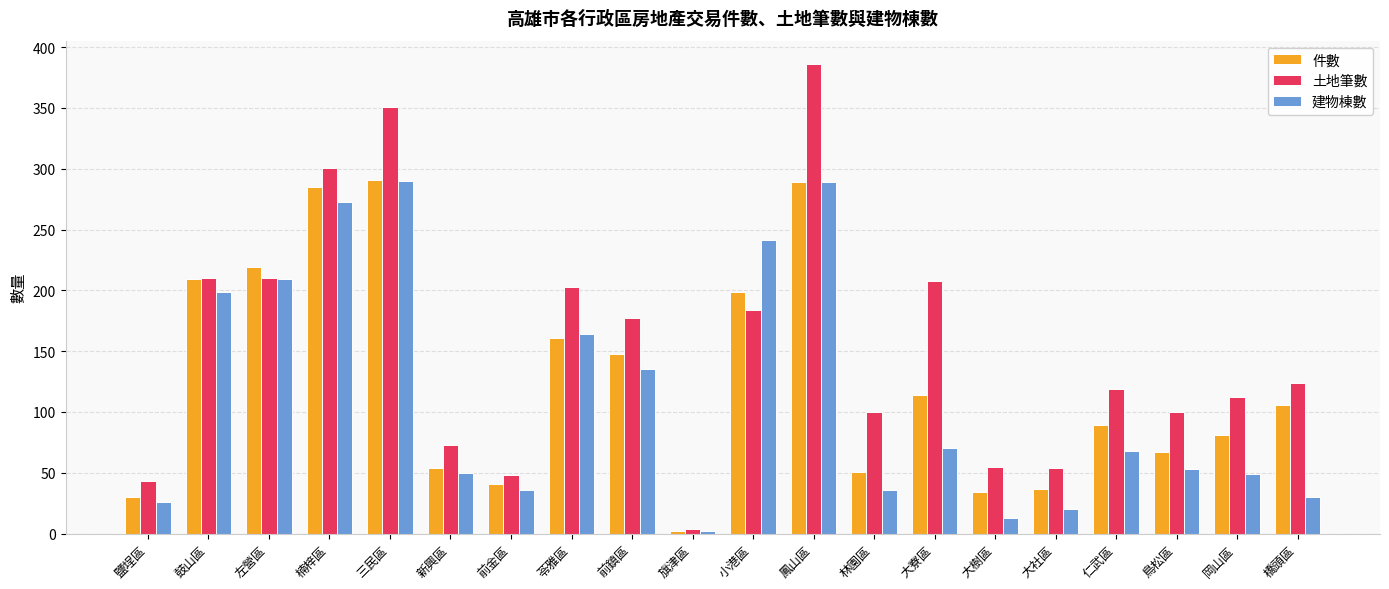

How many bars are there in each group?

3